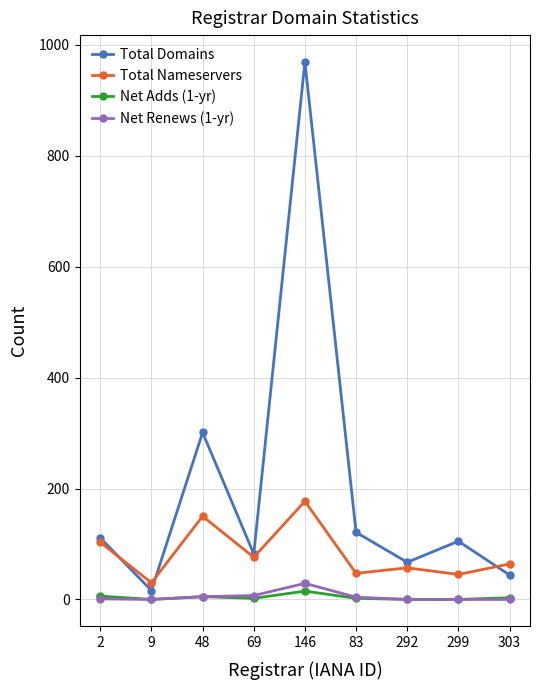

What are all the series names shown in the legend?

Total Domains, Total Nameservers, Net Adds (1-yr), Net Renews (1-yr)